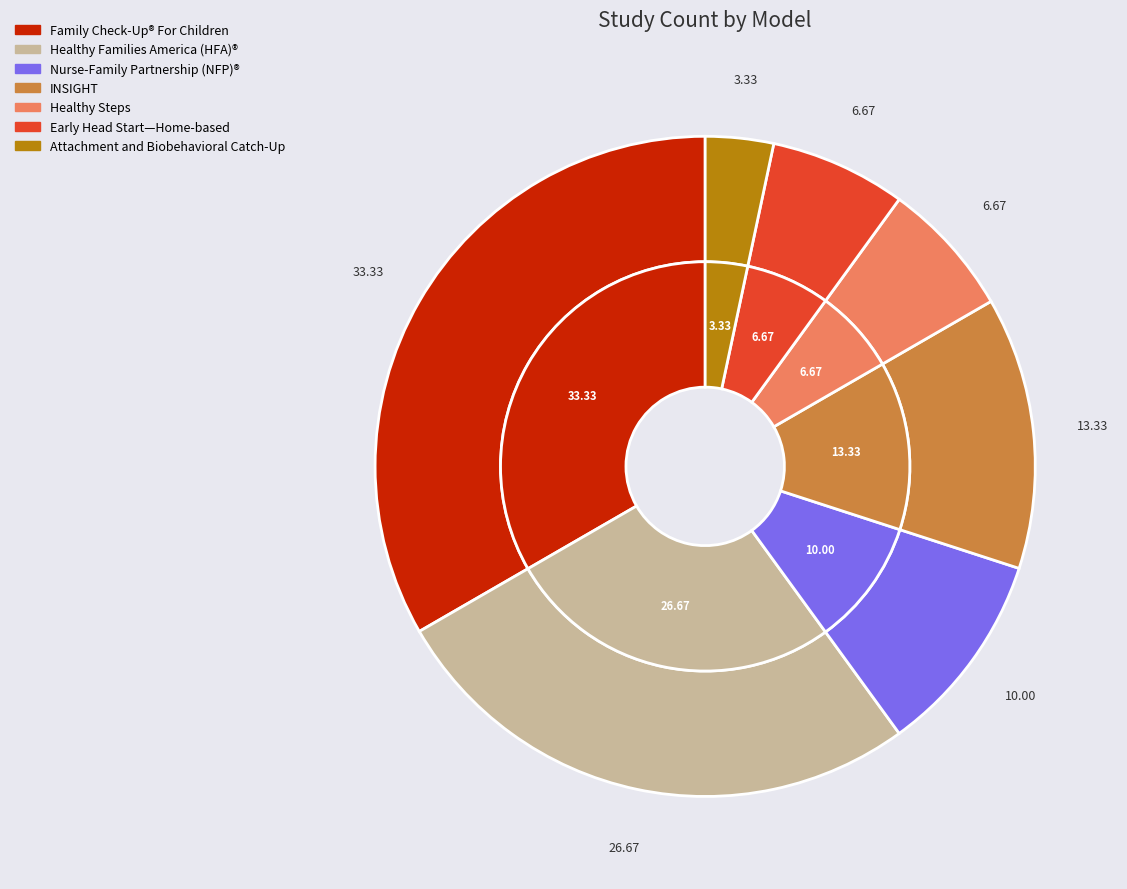

Between Early Head Start—Home-based option and Family Check-Up® For Children, which is larger?

Family Check-Up® For Children